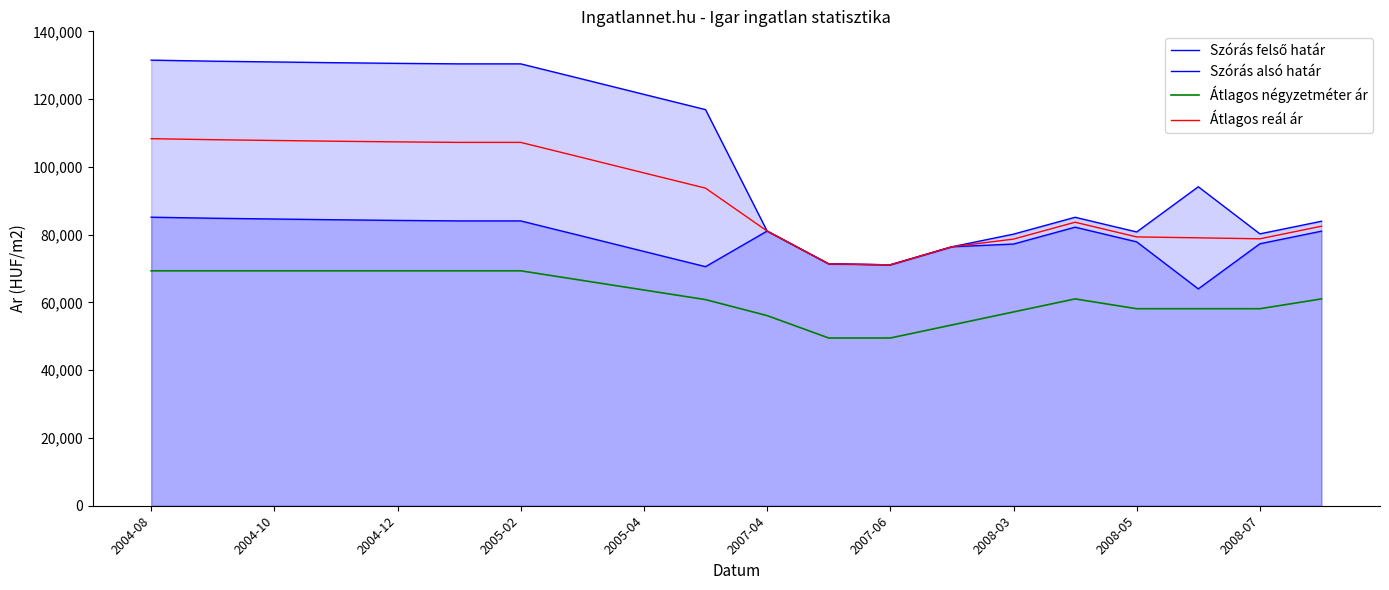

True or false: Átlagos reál ár and Átlagos négyzetméter ár cross at least once.

False